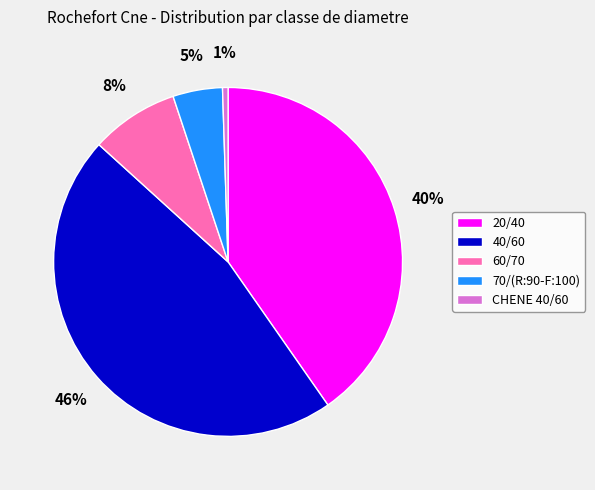

How many segments does this pie chart have?

5